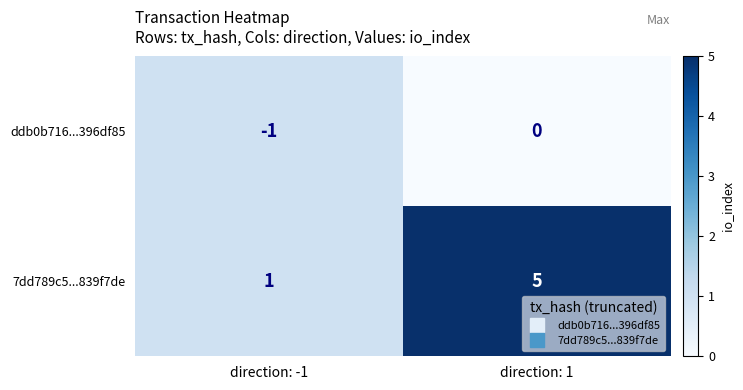

At direction: 1, list the series in order from smallest to largest.

ddb0b716...396df85, 7dd789c5...839f7de